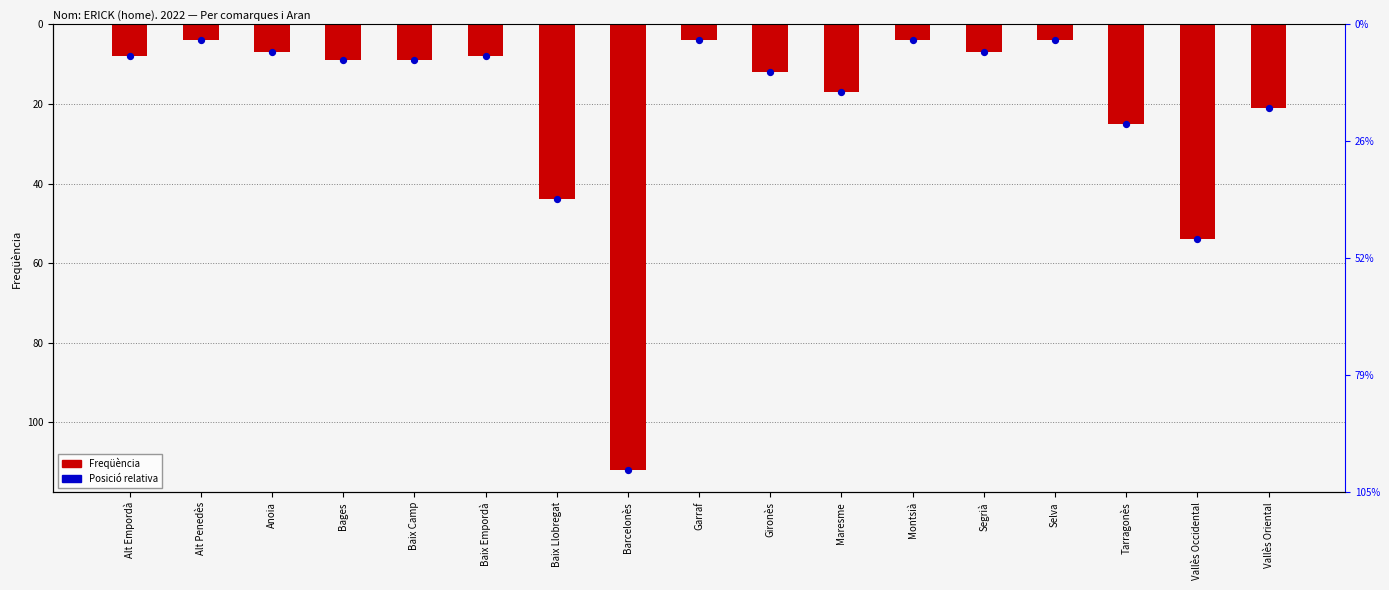

What is the change in value from Barcelonès to Tarragonès?

+87